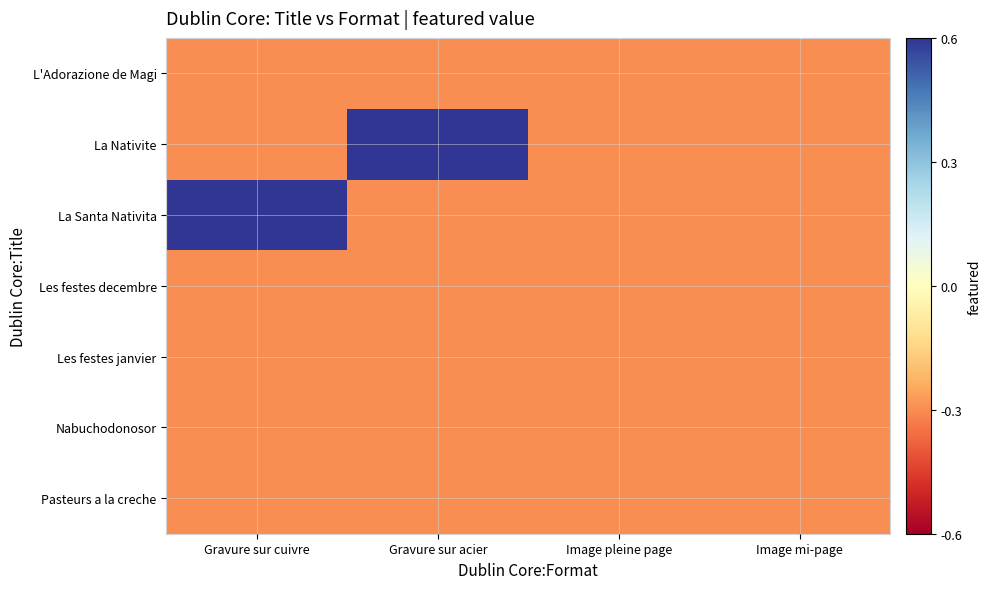

Which series changed the most between Gravure sur cuivre and Image mi-page?

La Santa Nativita